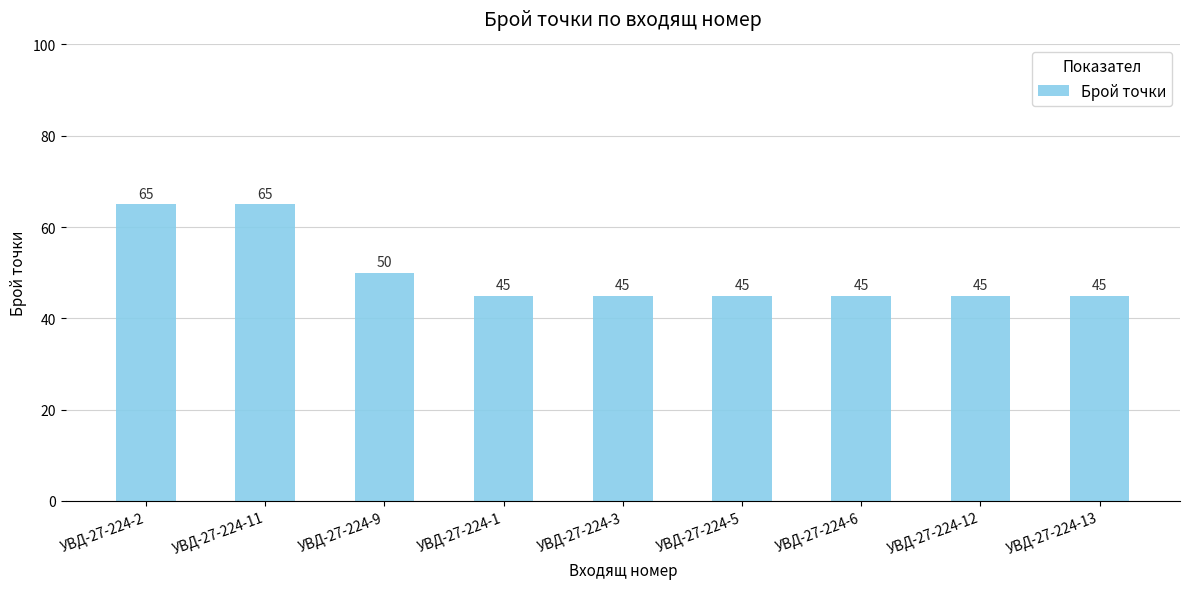

How many data points are above 45?

3